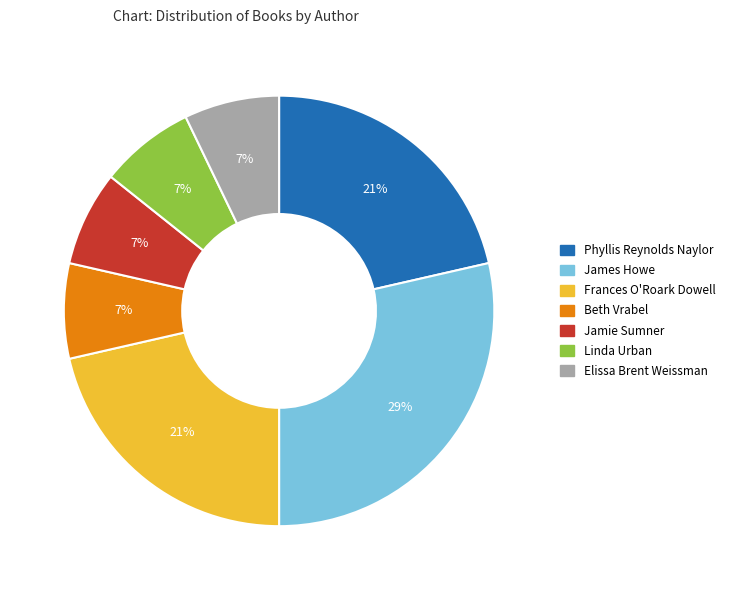

To the nearest percent, what is the average slice percentage?

14%